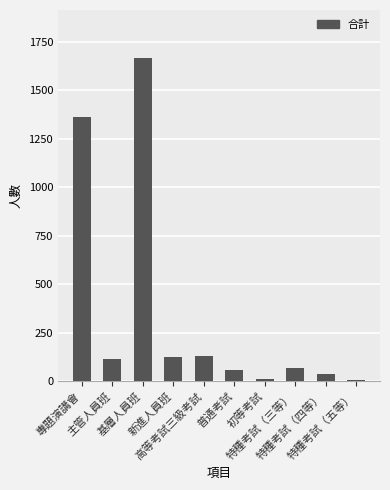

Reading left to right, extract all data points from this chart.

1362	116	1665	124	132	55	12	69	37	4